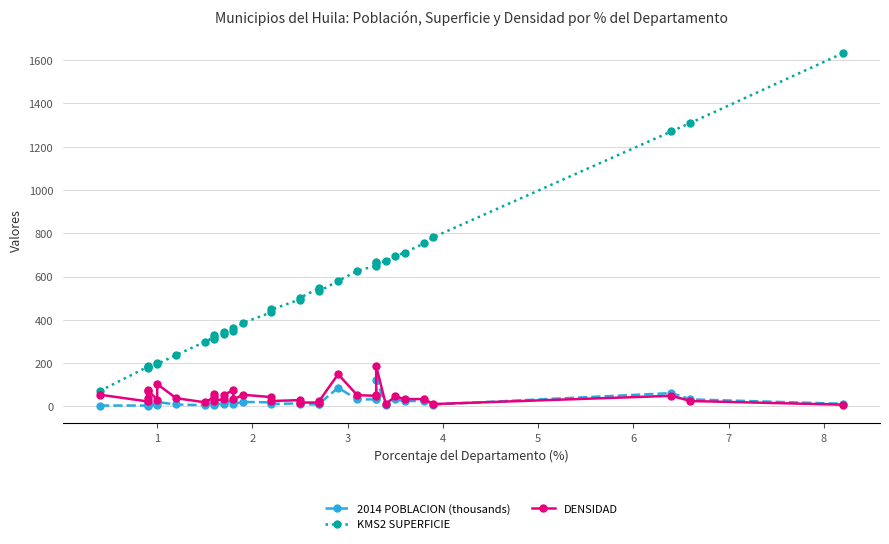

After their last crossing, which series has the higher values: DENSIDAD or 2014 POBLACION (thousands)?

2014 POBLACION (thousands)